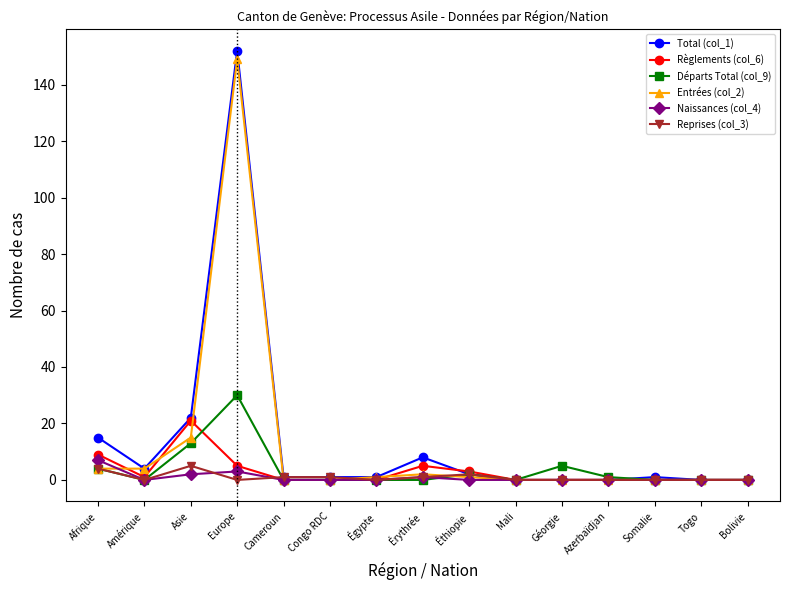

Read the Reprises (col_3) value at Afrique.

4